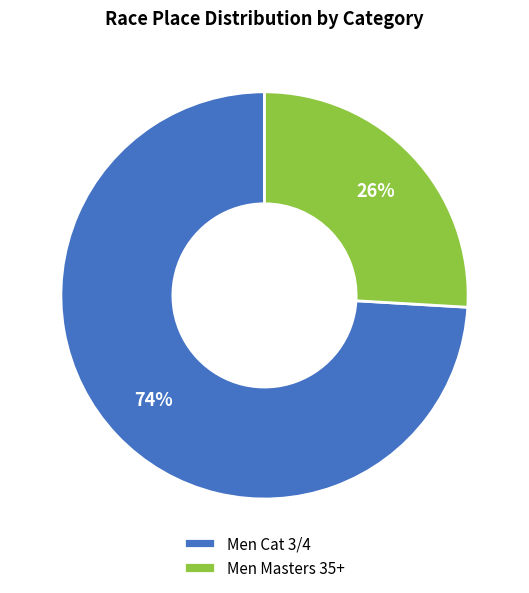

True or false: Men Masters 35+ accounts for 37% of the total.

False